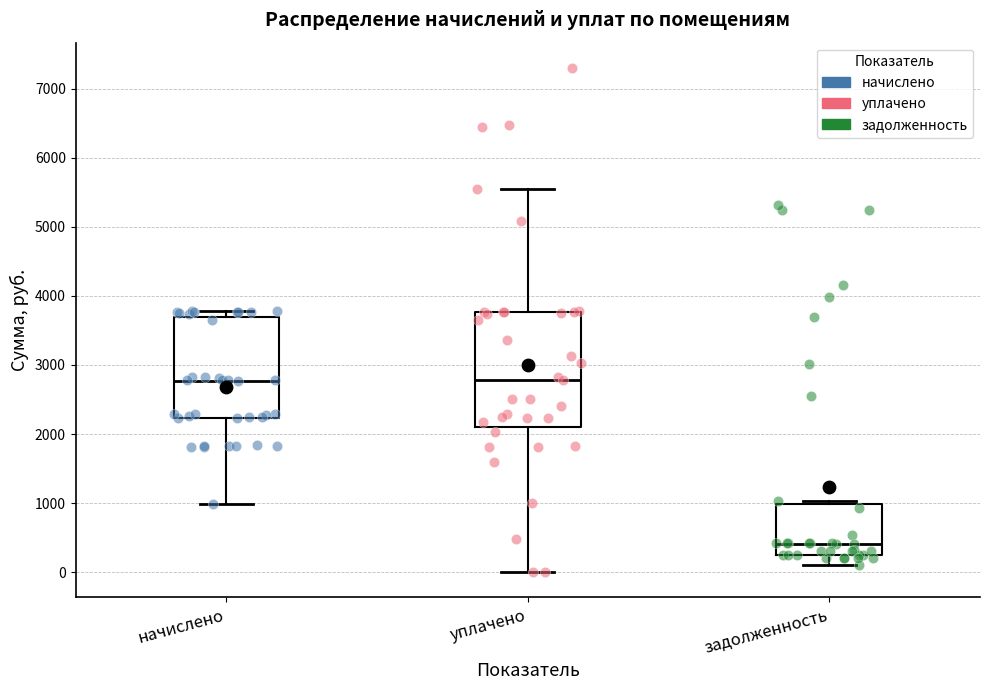

Reading left to right, read every box against the y-axis: the position of its median line, the range the box covers, and the ends of its whiskers. The values are not printed on the chart, so give them approximately, as read against the axis.

начислено: median 2800, box 2200 to 3700, whiskers 1000 to 3800
уплачено: median 2800, box 2100 to 3800, whiskers 0 to 5500
задолженность: median 400, box 300 to 1000, whiskers 100 to 1000 (just above the box's upper edge)